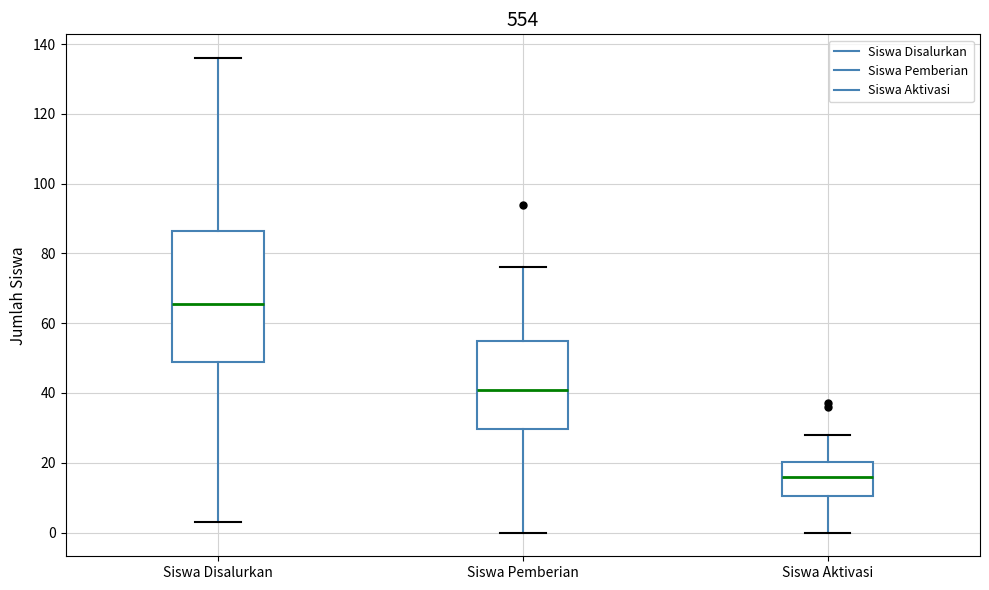

Where does the upper whisker of the box for Siswa Disalurkan end on the y-axis? The values are not printed on the chart, so give them approximately, as read against the axis.

136